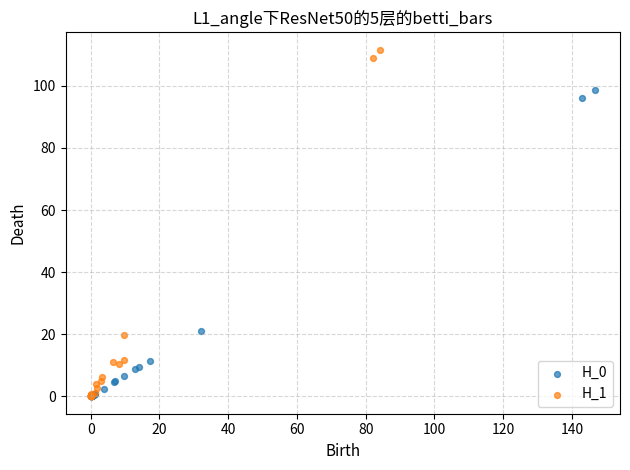

Which series reaches the maximum Y coordinate?

H_1